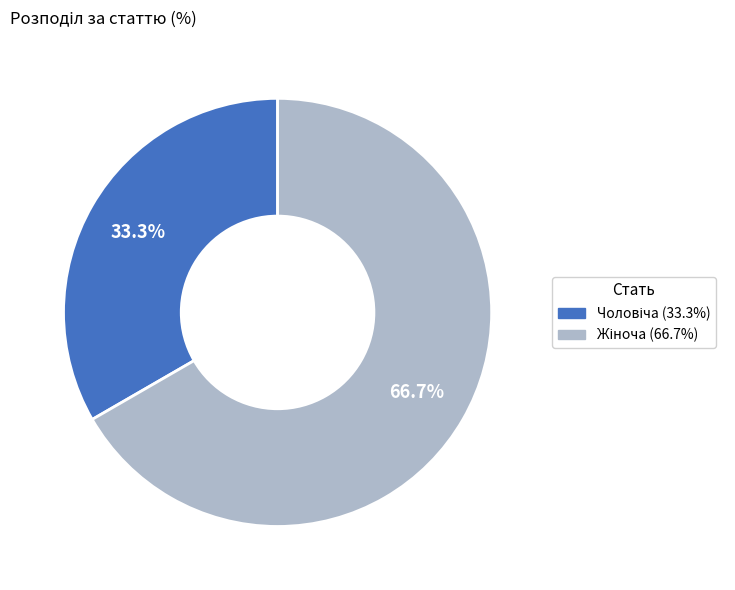

How many segments does this pie chart have?

2